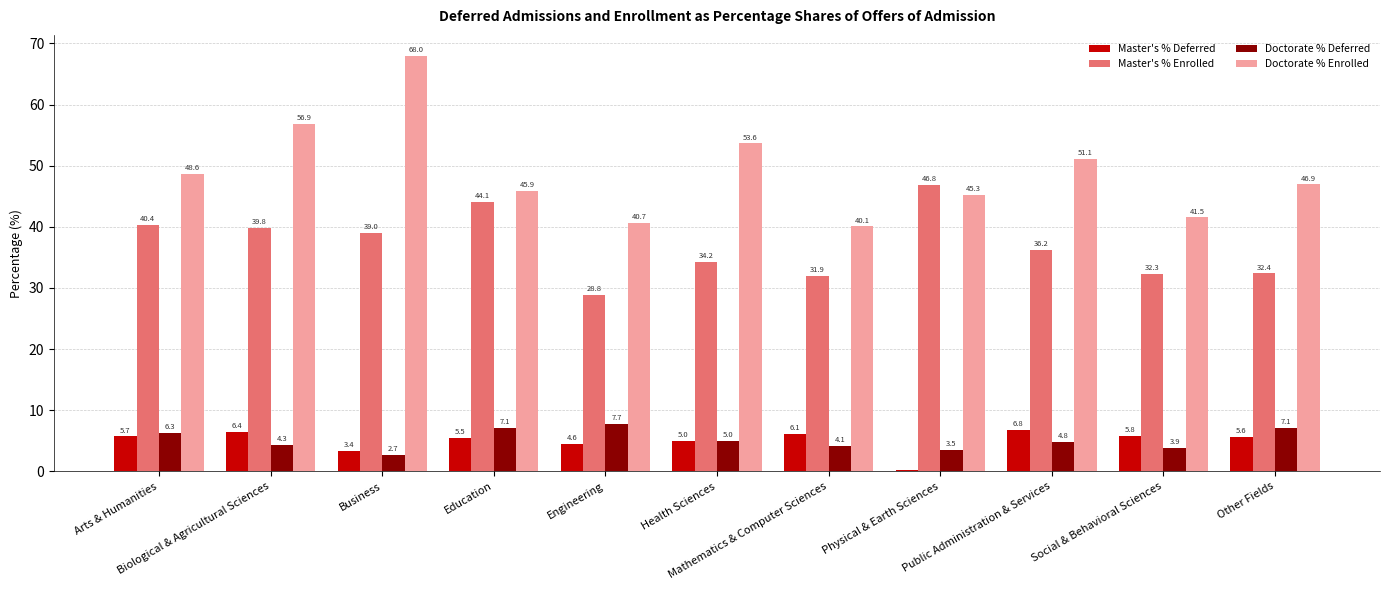

Which series has the largest total across all categories?

Doctorate % Enrolled